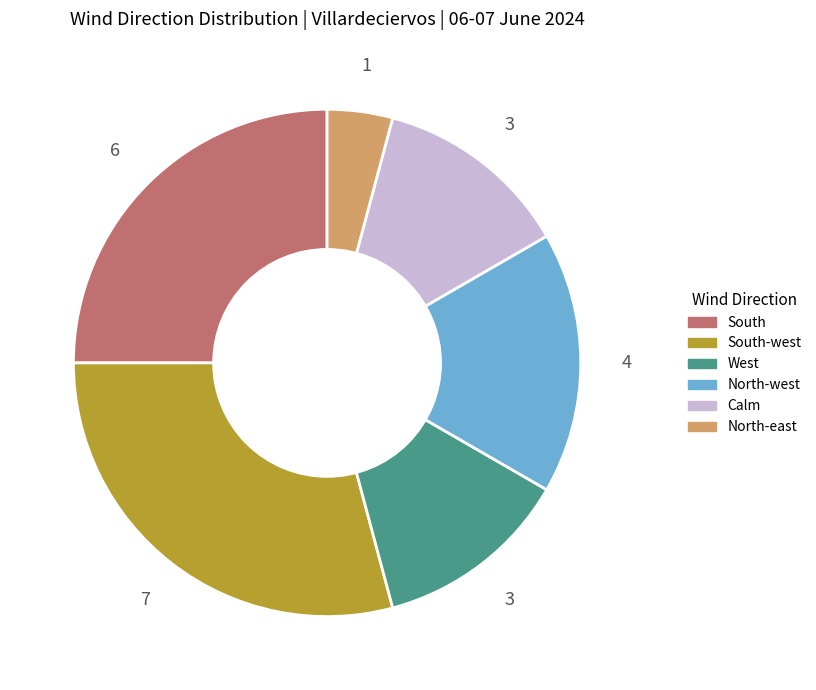

Is the sum of Calm and North-west greater than half?

No